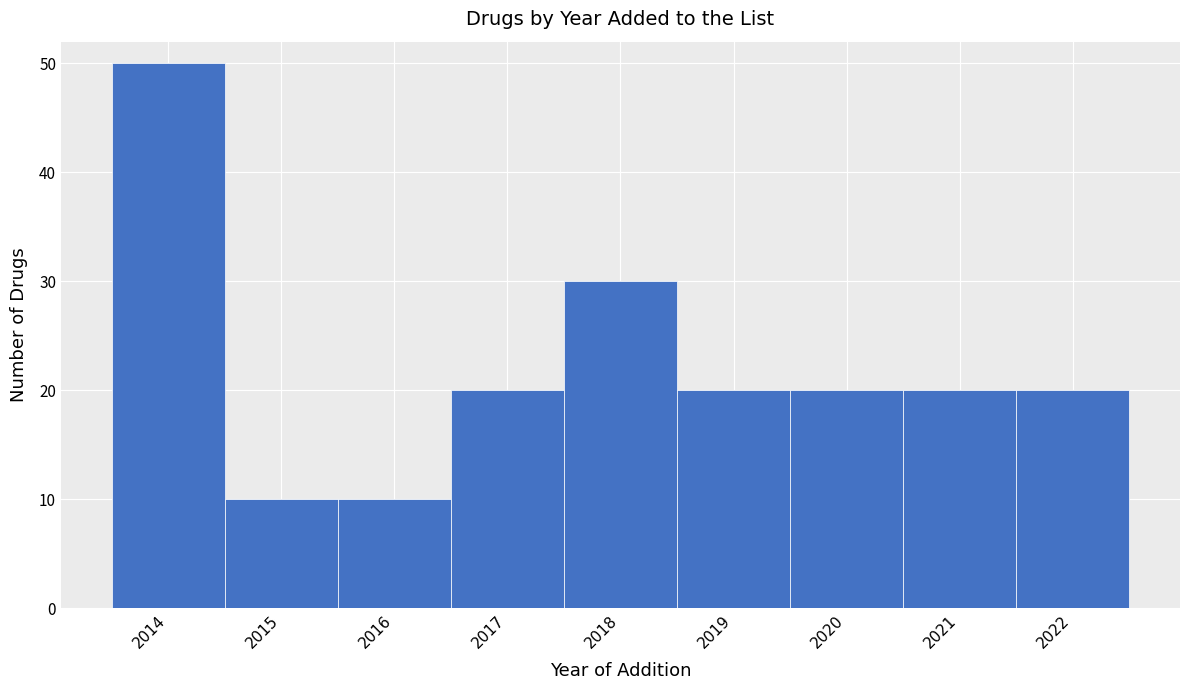

Reading left to right, list every bar in this chart as the range it spans on the x-axis followed by its height. The values are not printed on the chart, so give them approximately, as read against the axis.

2013.5 to 2014.5: 50
2014.5 to 2015.5: 10
2015.5 to 2016.5: 10
2016.5 to 2017.5: 20
2017.5 to 2018.5: 30
2018.5 to 2019.5: 20
2019.5 to 2020.5: 20
2020.5 to 2021.5: 20
2021.5 to 2022.5: 20